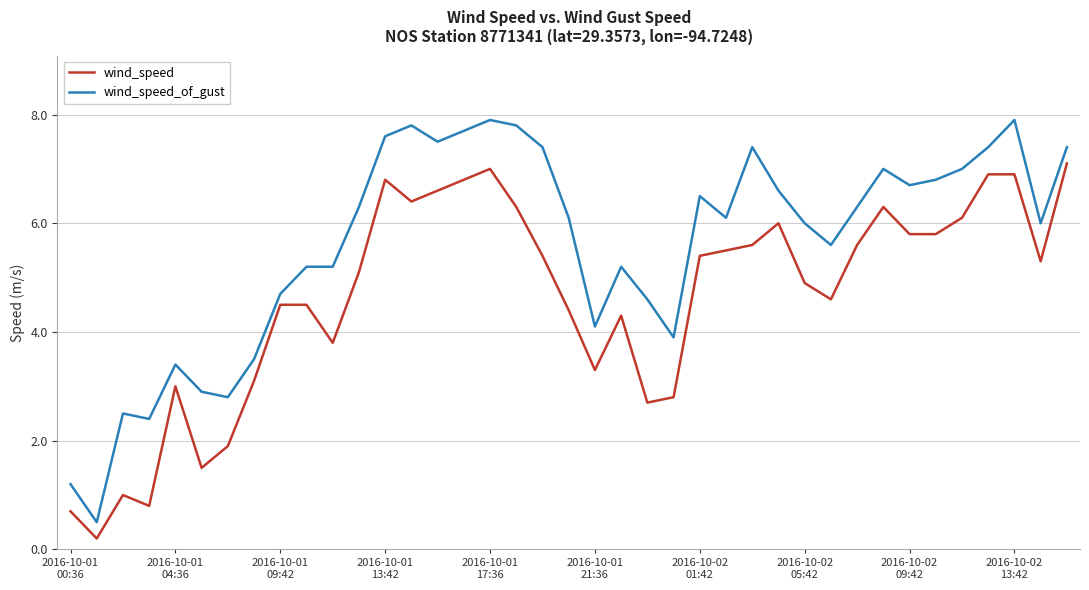

True or false: wind_speed and wind_speed_of_gust intersect in this chart.

False